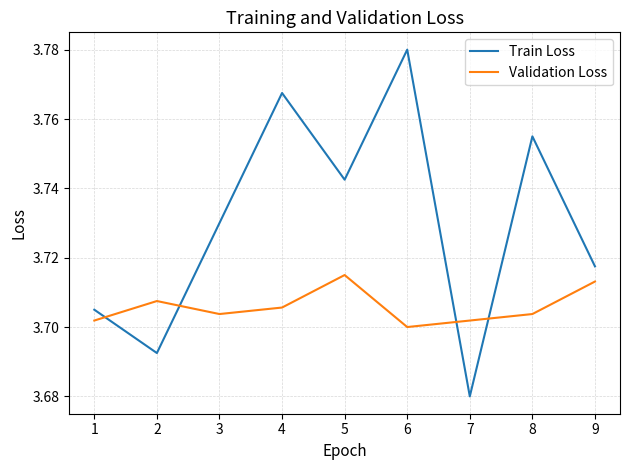

Where is Train Loss nearest to the value 3?

7